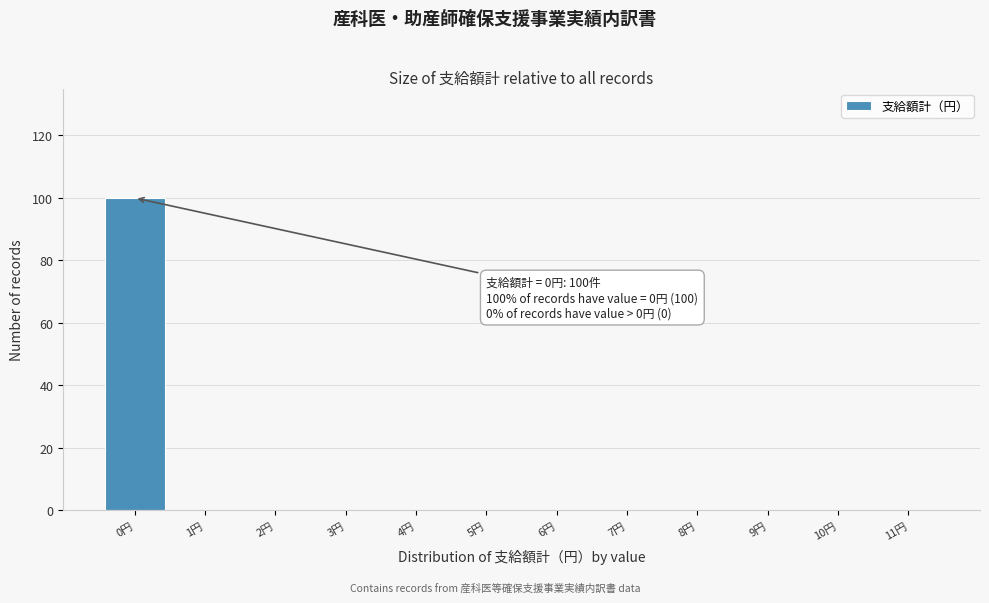

Reading left to right, transcribe all the data shown in this chart.

0円=100	1円=0	2円=0	3円=0	4円=0	5円=0	6円=0	7円=0	8円=0	9円=0	10円=0	11円=0